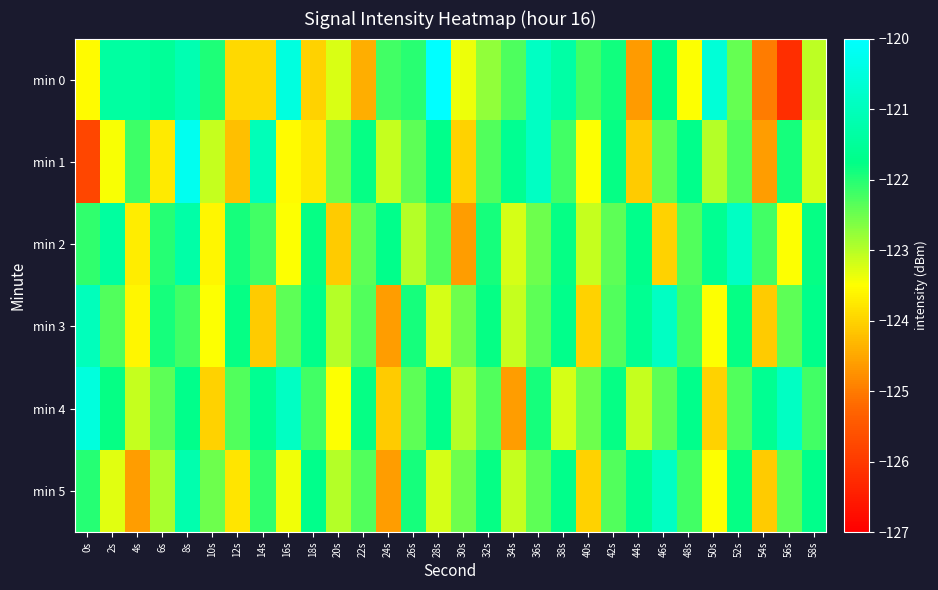

Which series changed the most between 20s and 38s?

min 2